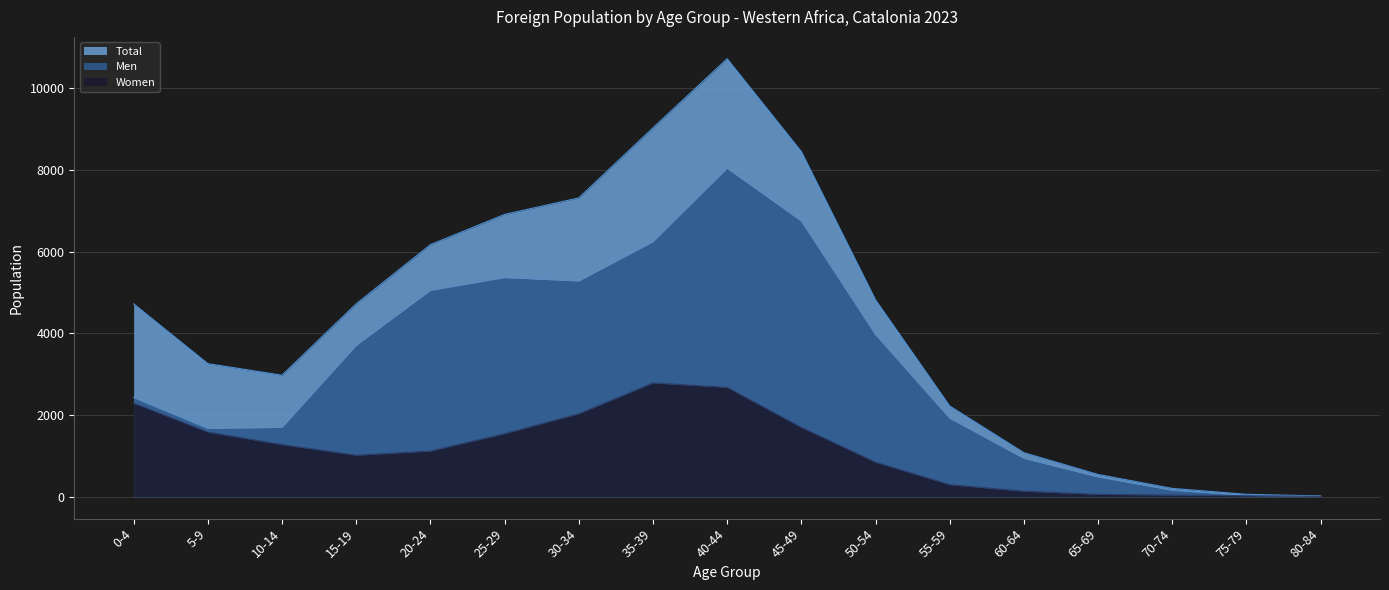

Where is the first local maximum for Women?

35-39